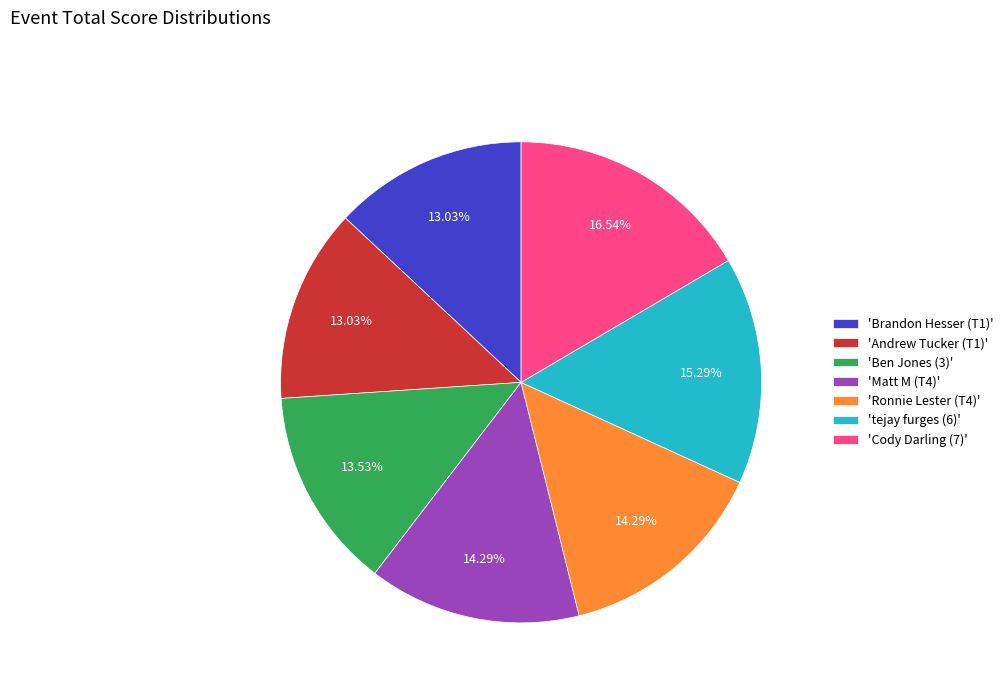

Is there a majority slice in this chart?

No